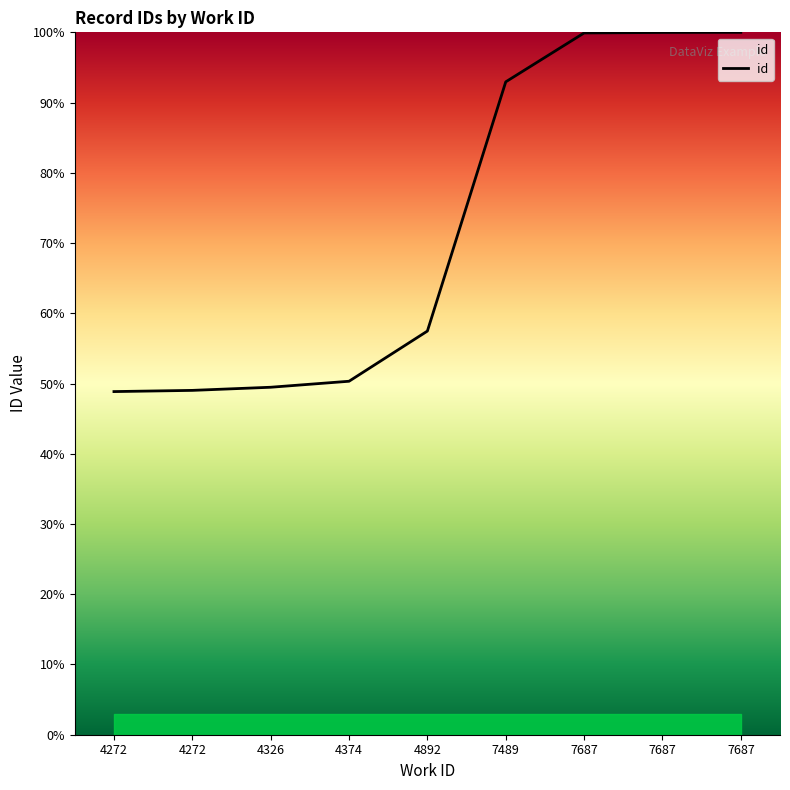

Reading left to right, extract all data points from this chart.

4272=48.9	4272=49.0	4326=49.5	4374=50.3	4892=57.5	7489=93.0	7687=99.9	7687=100.0	7687=100.0